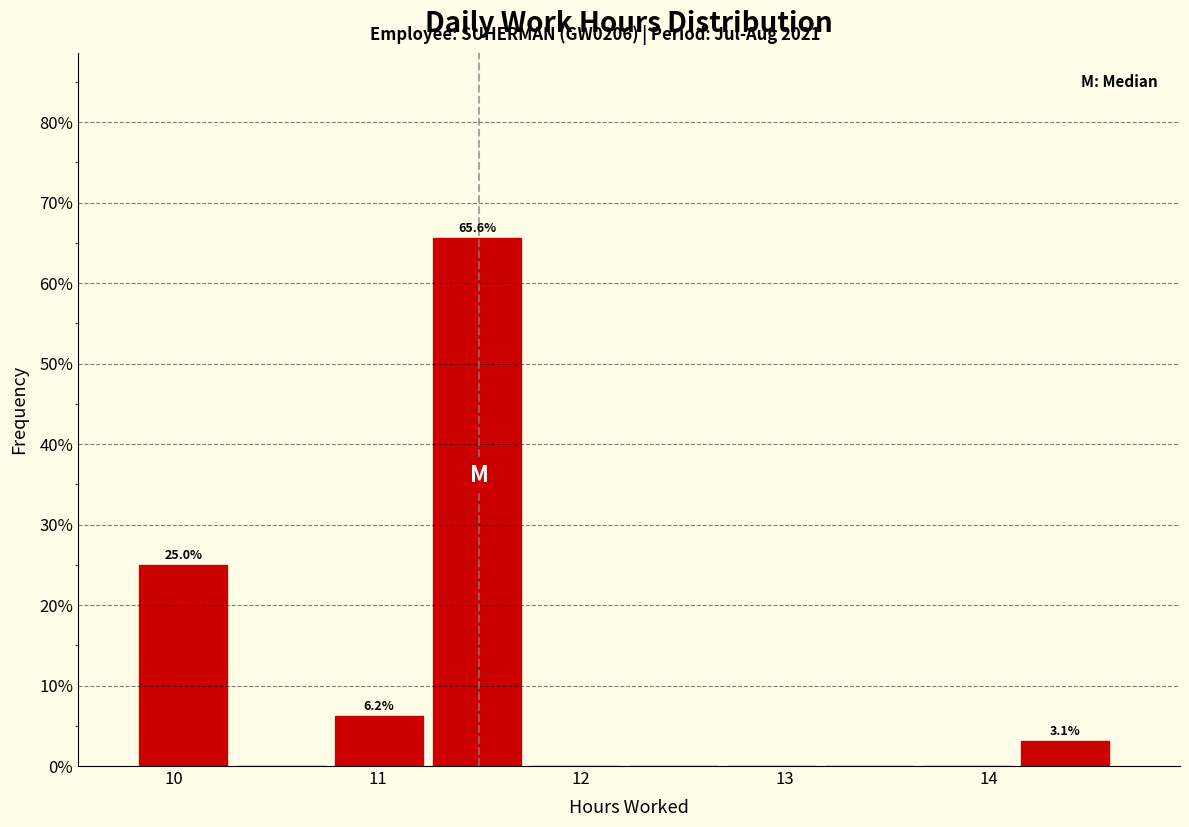

Which range on the x-axis has the tallest bar?

11.3 to 11.8